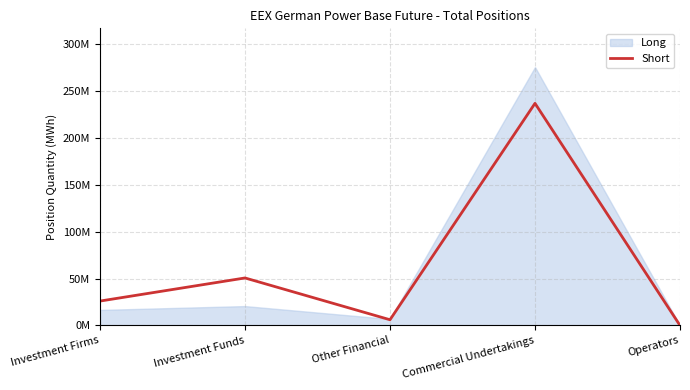

Where does the data first go above 26019857?

Investment Funds